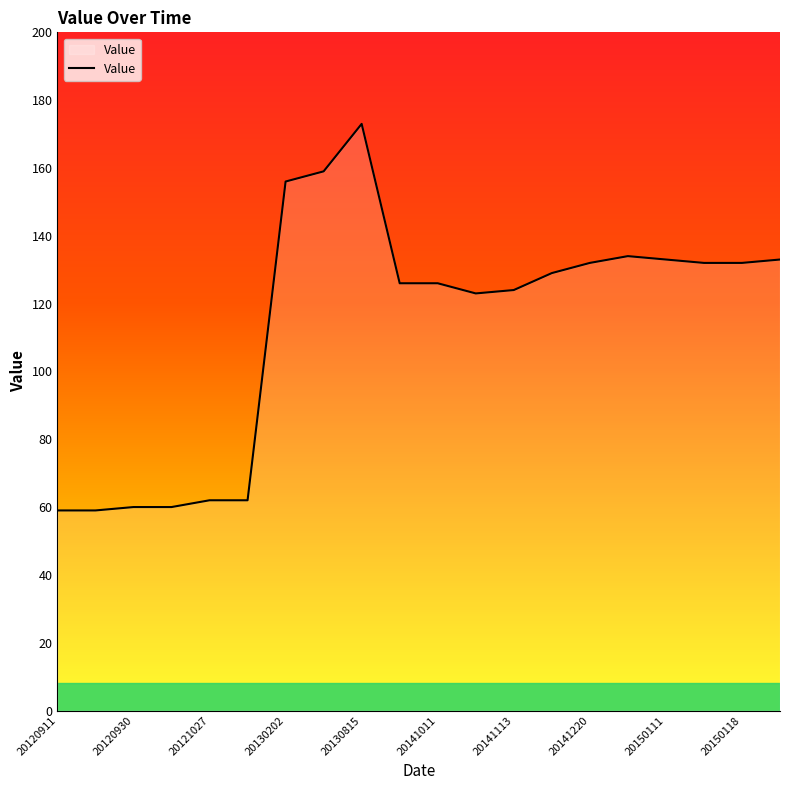

Does the chart have visible grid lines?

No